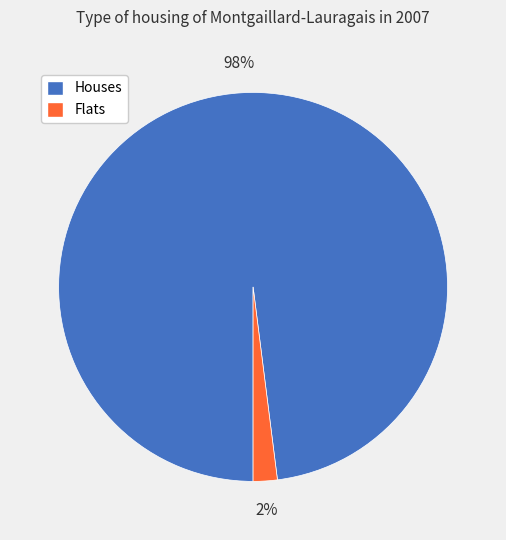

Is Flats the majority of the pie?

No